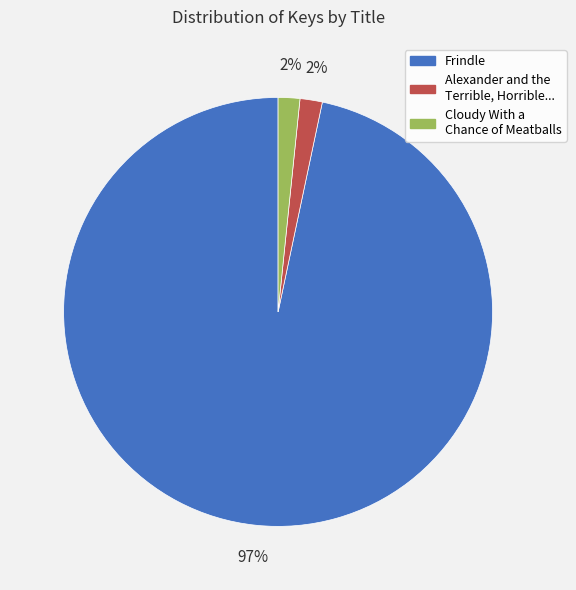

Does any single category account for the majority?

Yes